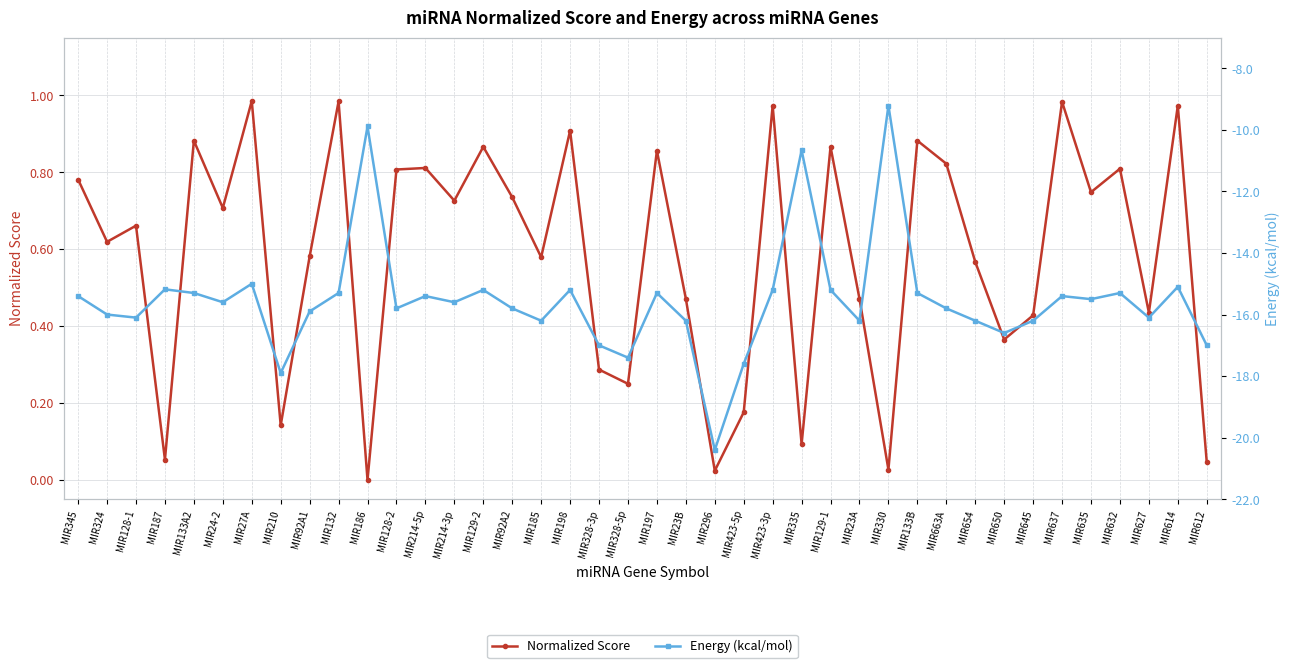

Which series has the largest total across all categories?

Normalized Score